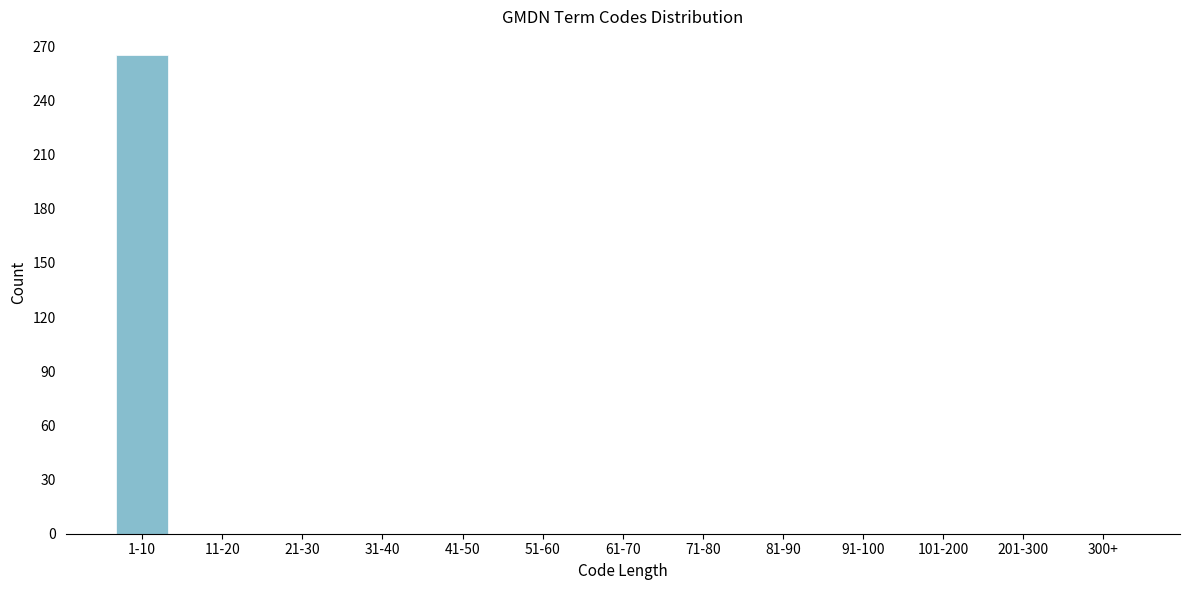

Reading left to right, transcribe all the data shown in this chart.

1-10=265	11-20=0	21-30=0	31-40=0	41-50=0	51-60=0	61-70=0	71-80=0	81-90=0	91-100=0	101-200=0	201-300=0	300+=0